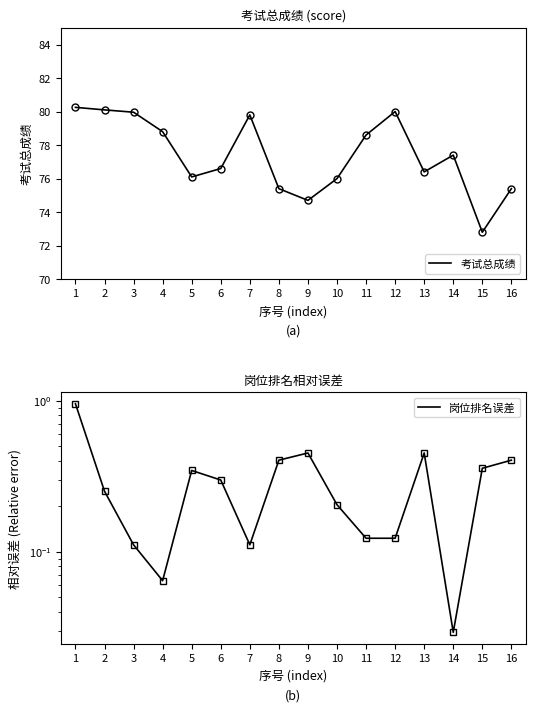

What is the value of the 考试总成绩 point at the 5th from the left?

76.1